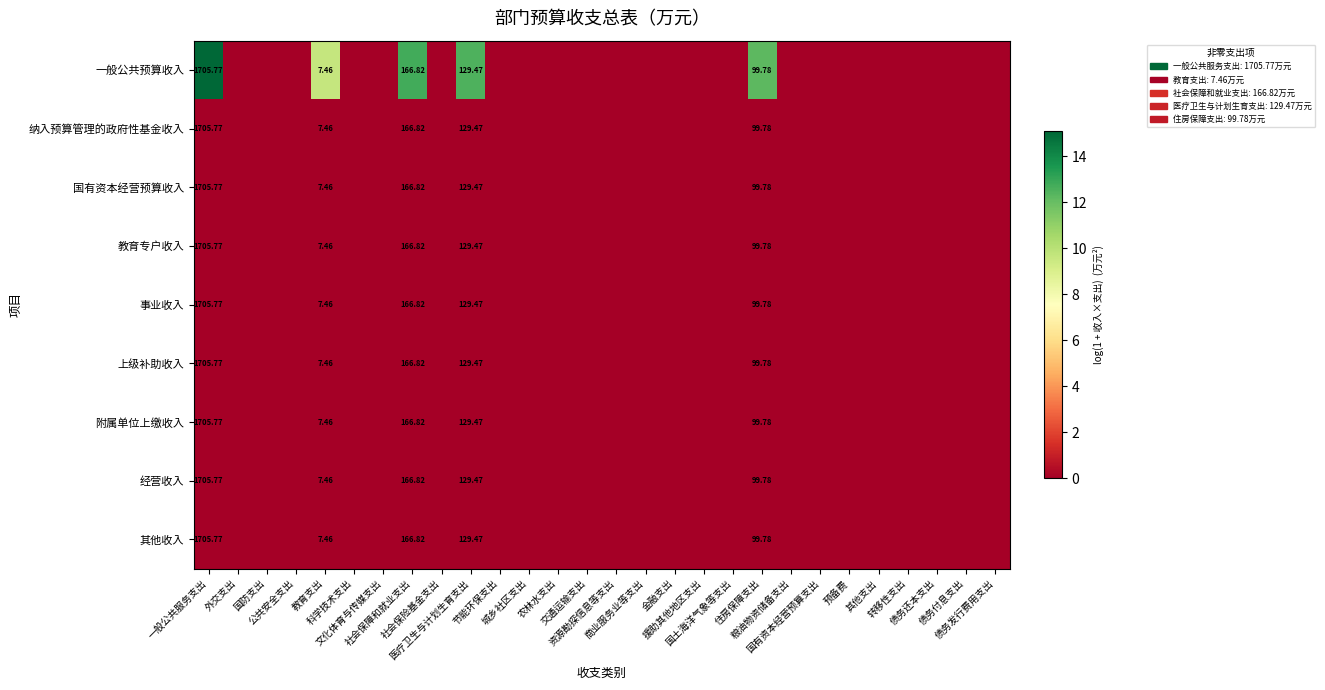

At which category is the sum across all series the highest?

一般公共服务支出